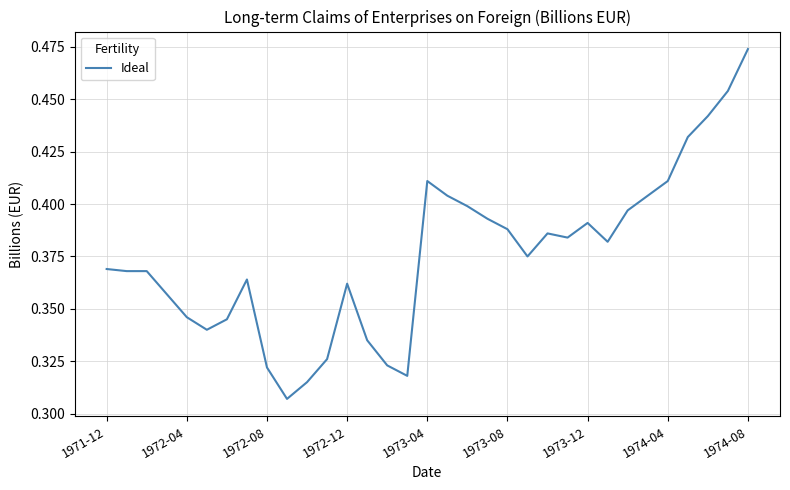

How many lines are shown in the chart?

1